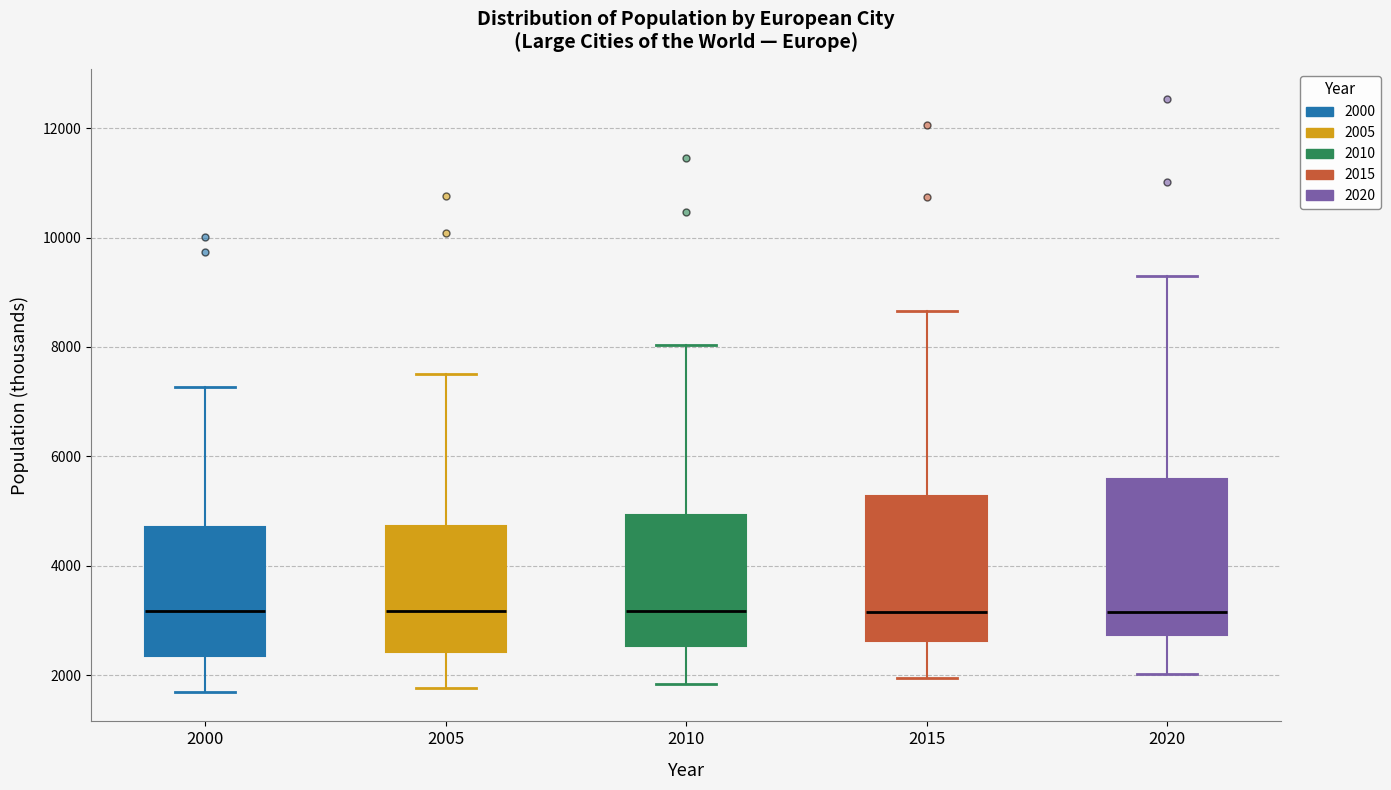

Where does the upper whisker of the box at x = 2015 end on the y-axis? The values are not printed on the chart, so give them approximately, as read against the axis.

8600